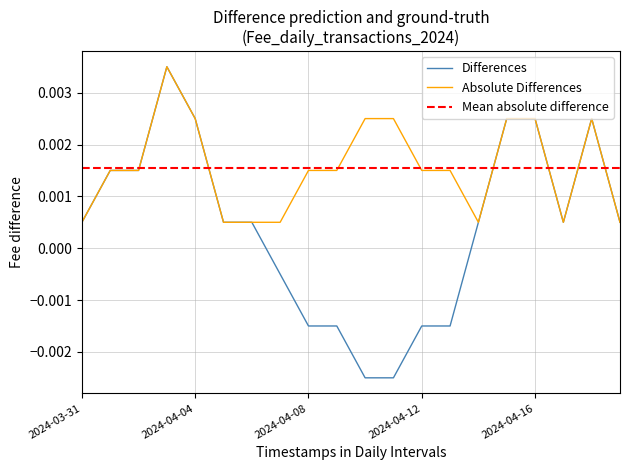

Is this an area chart (filled region under the line)?

No